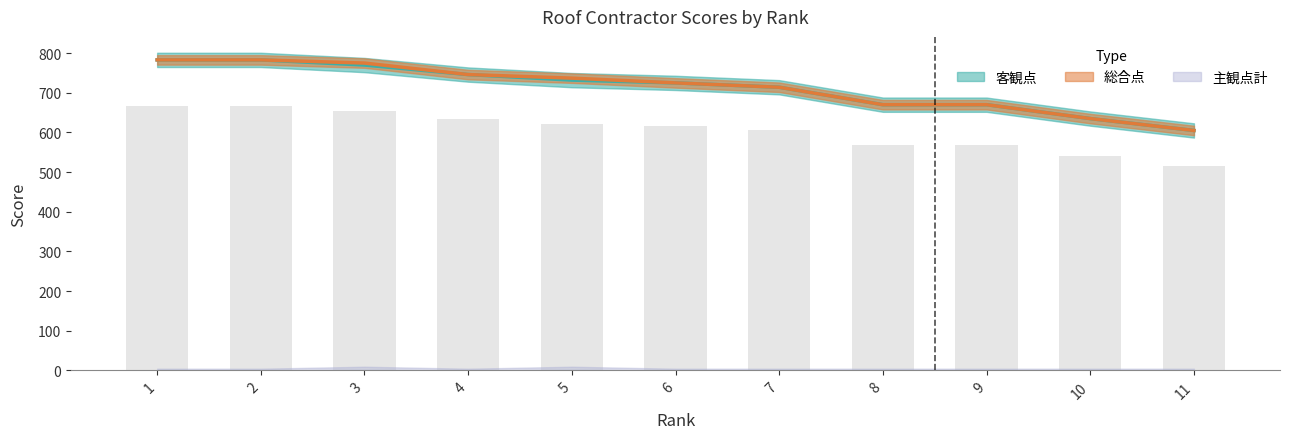

The 総合点 series shows 936 at 8. True or false?

False